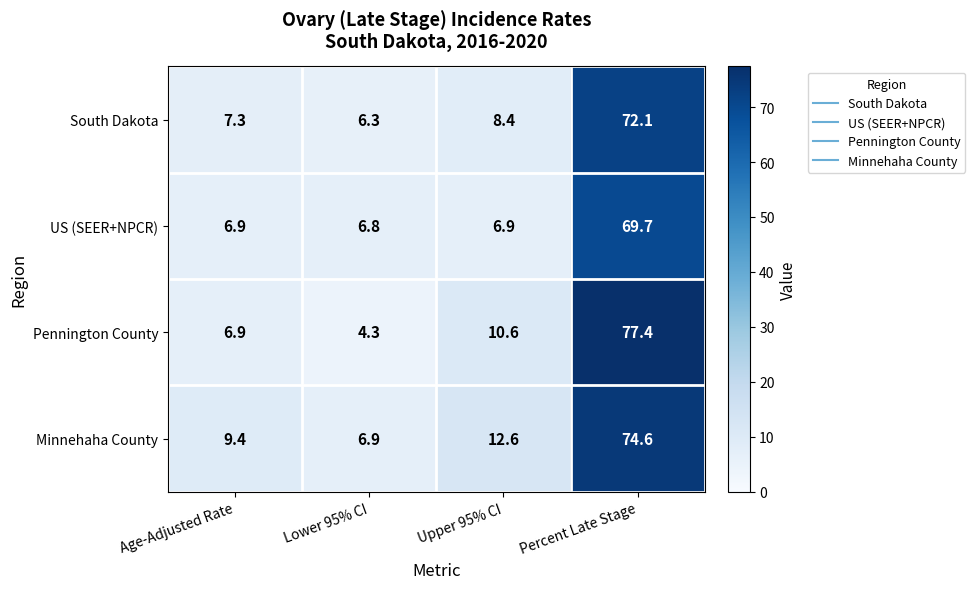

At how many categories does at least one series exceed 61?

1